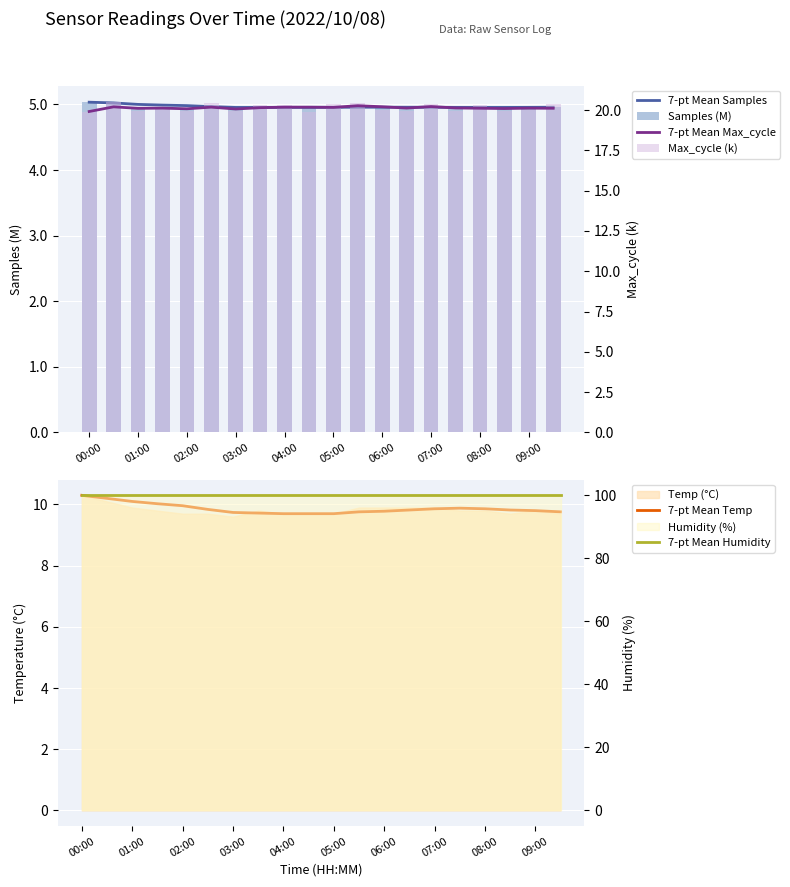

Which category has the lowest value across all series?

03:00